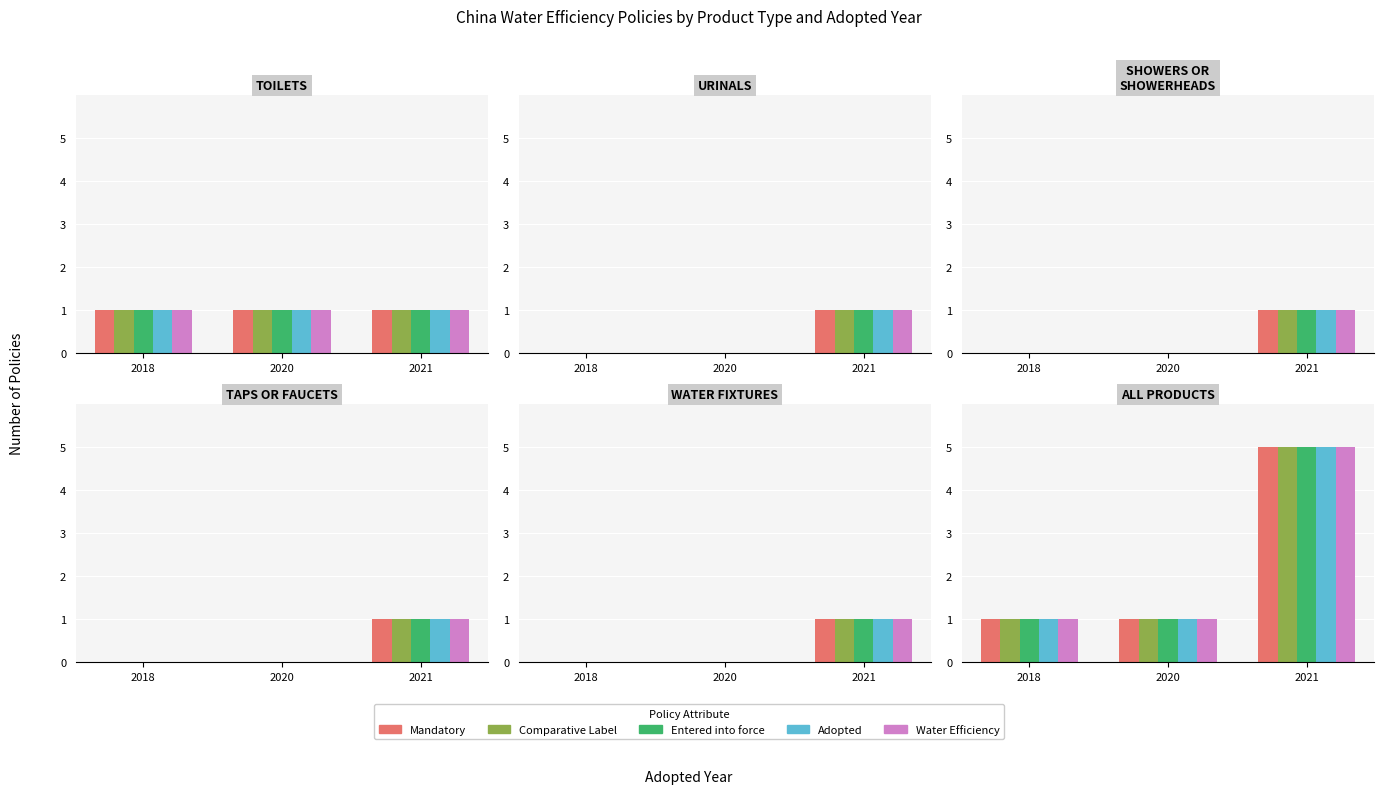

Read the Comparative Label value at 2020.

1